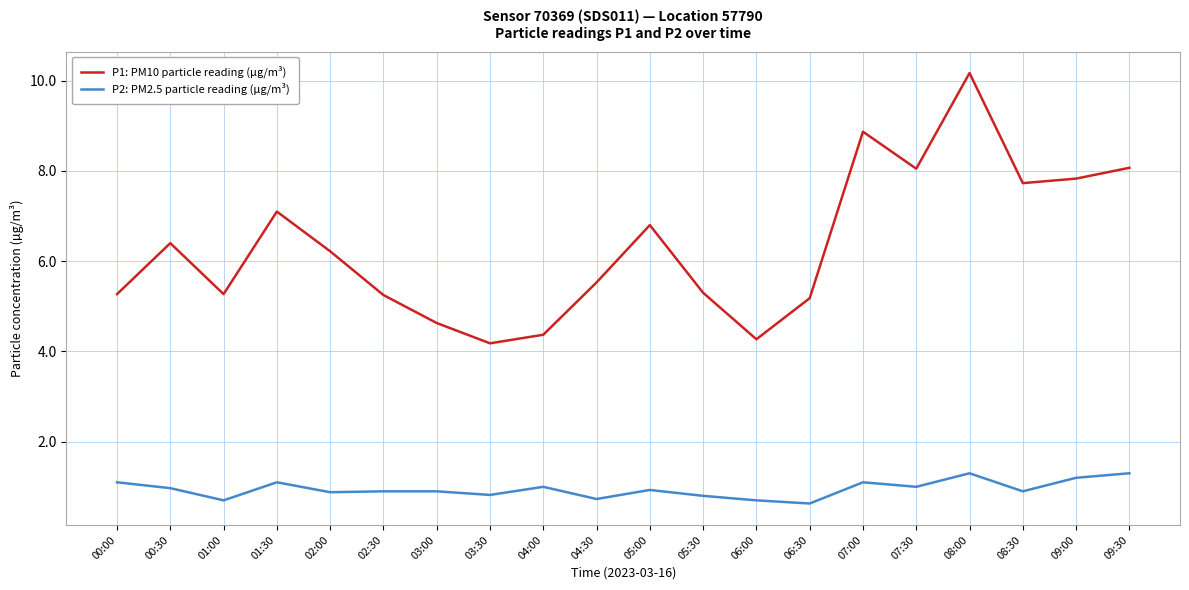

The value of P1: PM10 particle reading (µg/m³) at 03:30 is 4.2. True or false?

True